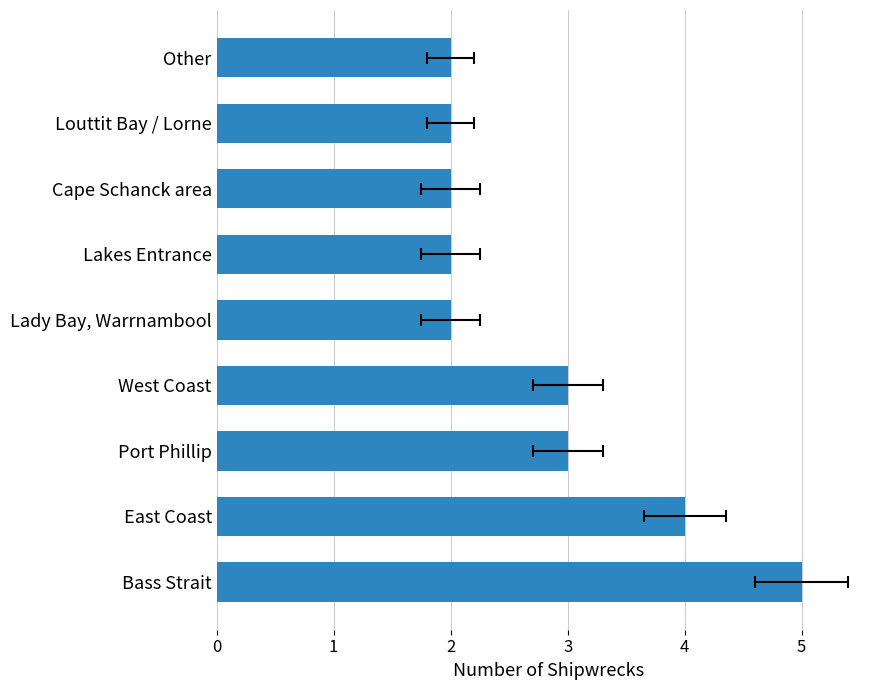

True or false: the data shows 2 at Louttit Bay / Lorne.

True